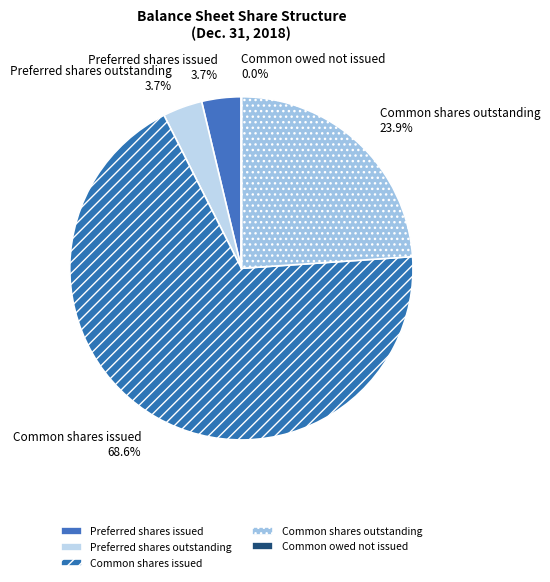

Approximately how many times larger is the value at Preferred shares issued compared to Preferred shares outstanding?

1.0